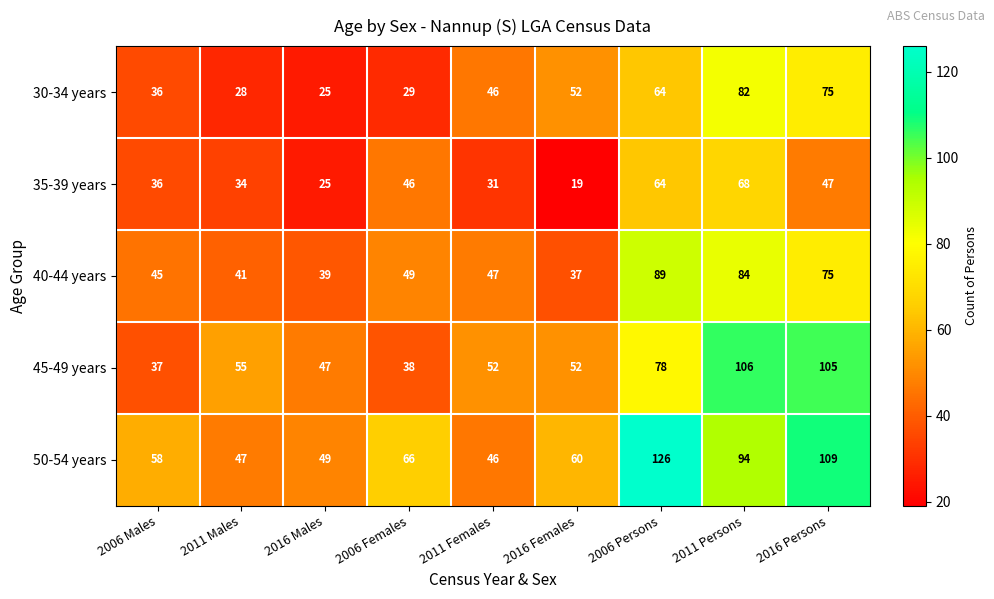

Count the number of data series in this chart.

5